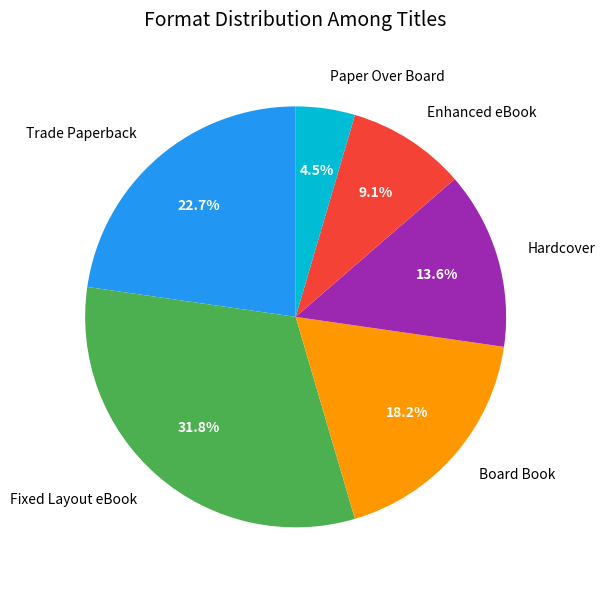

To the nearest percent, what portion does Enhanced eBook represent?

9%